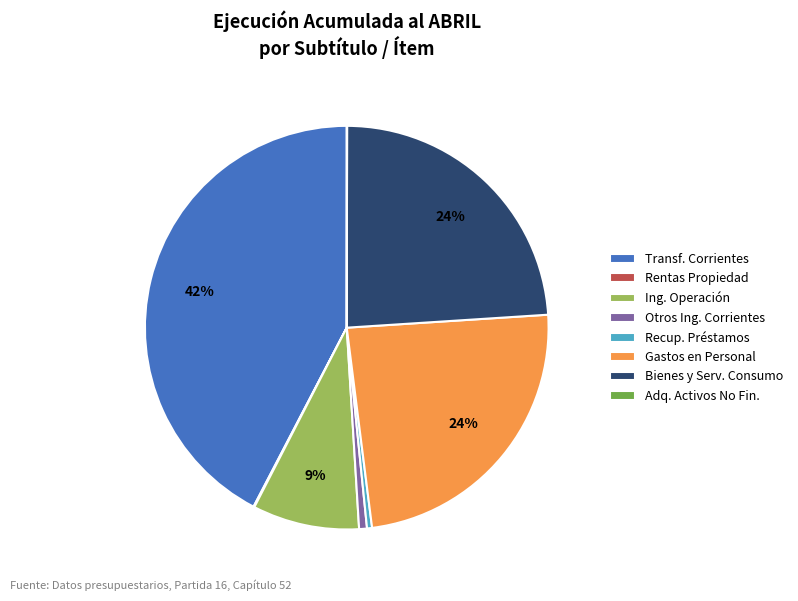

Combined, do Ing. Operación and Gastos en Personal account for over 50%?

No